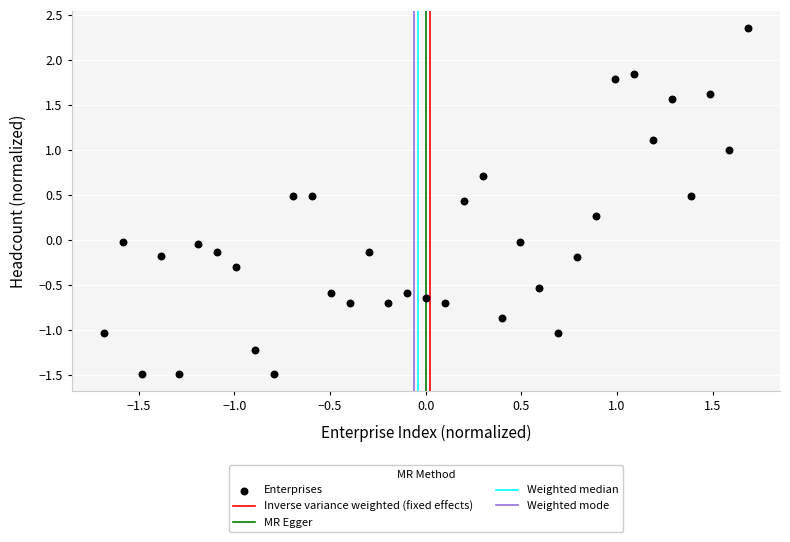

What is the range of Y values (max minus min)?

3.8